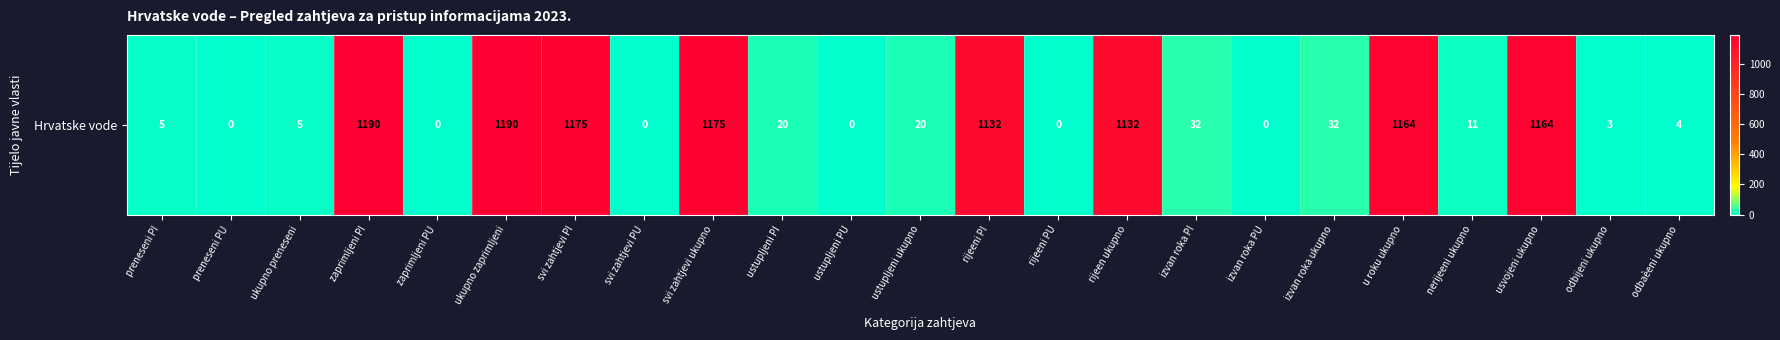

How many values are above zero?

17